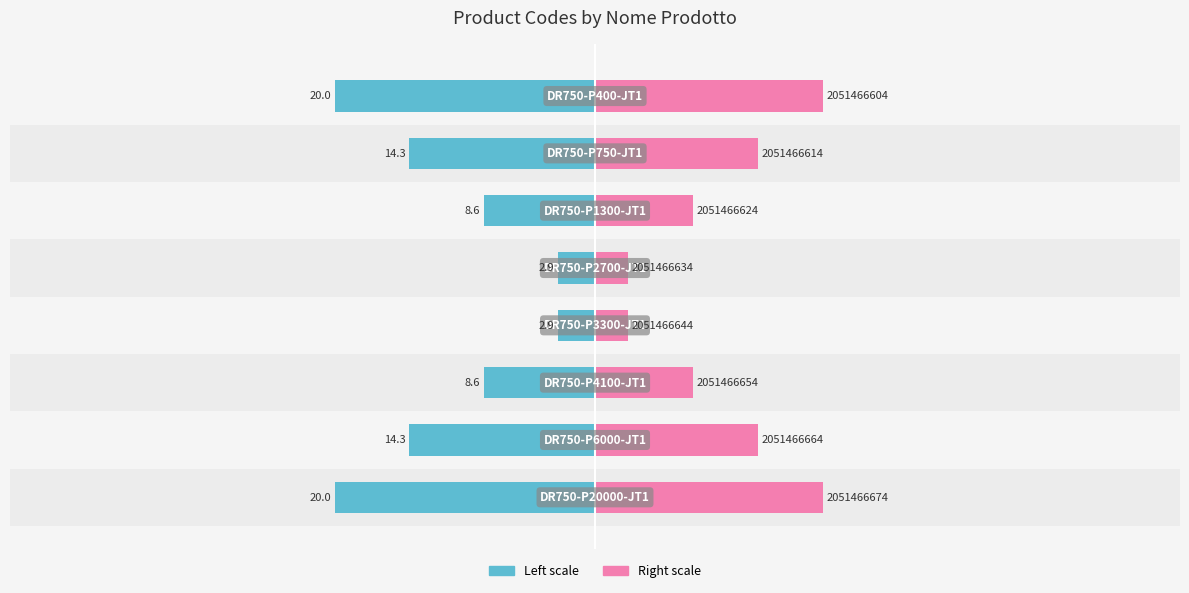

Reading left to right, extract all data points from this chart.

N. prodotto (left): -20.0	-14.3	-8.6	-2.9	-2.9	-8.6	-14.3	-20.0
N. prodotto (right): 17.5	12.5	7.5	2.5	2.5	7.5	12.5	17.5